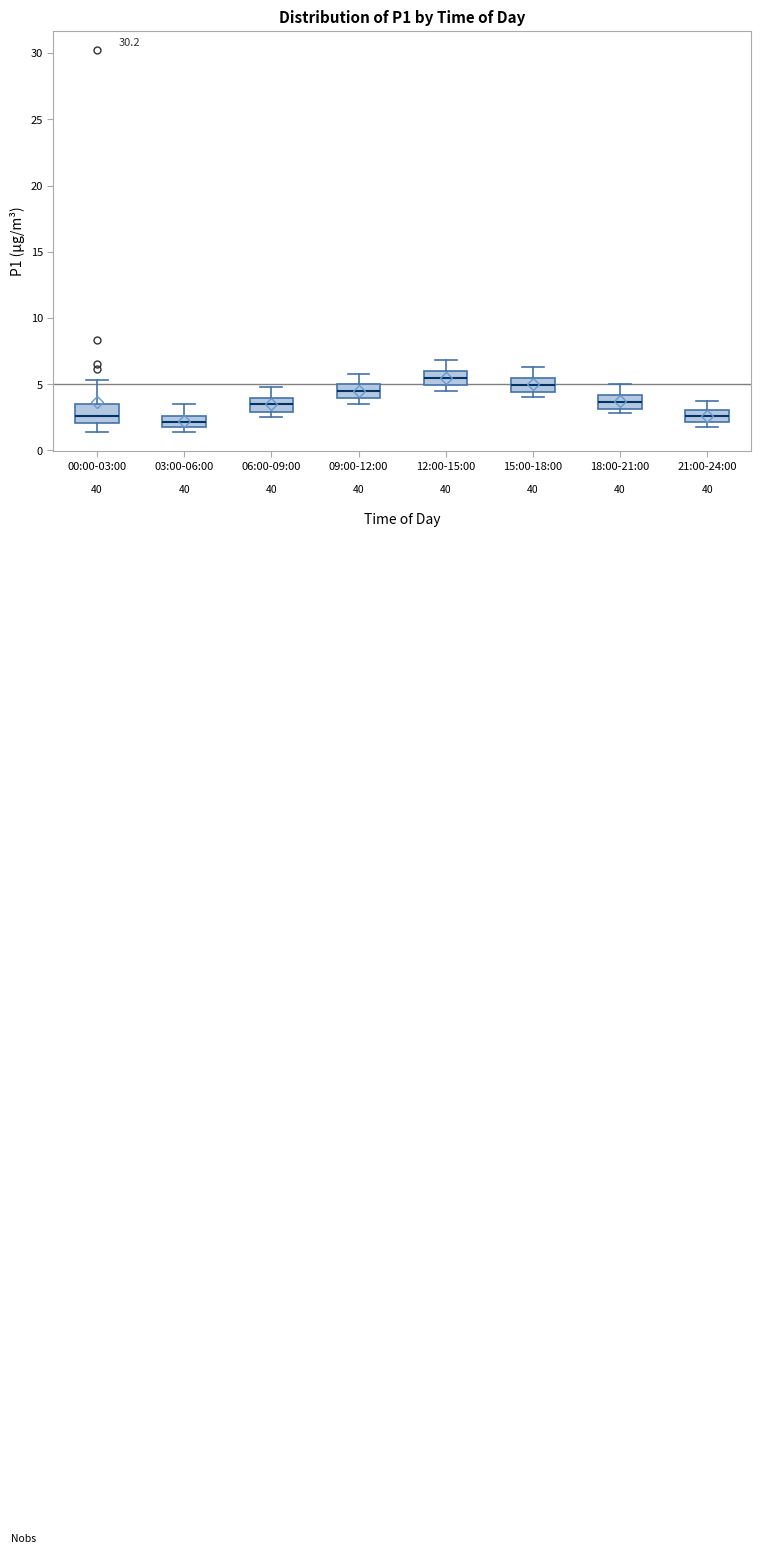

Where is the upper edge of the box for 09:00-12:00 on the y-axis? The values are not printed on the chart, so give them approximately, as read against the axis.

5.0